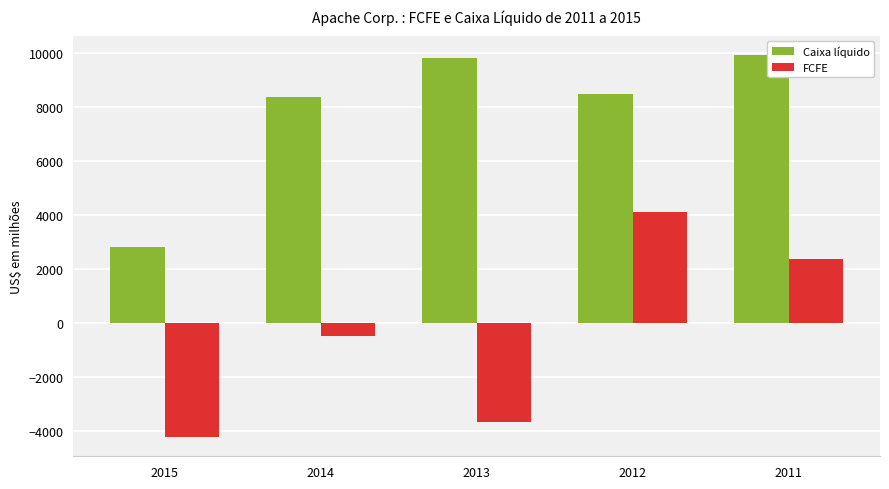

What is the spread (max minus min) of values at 2011?

7581